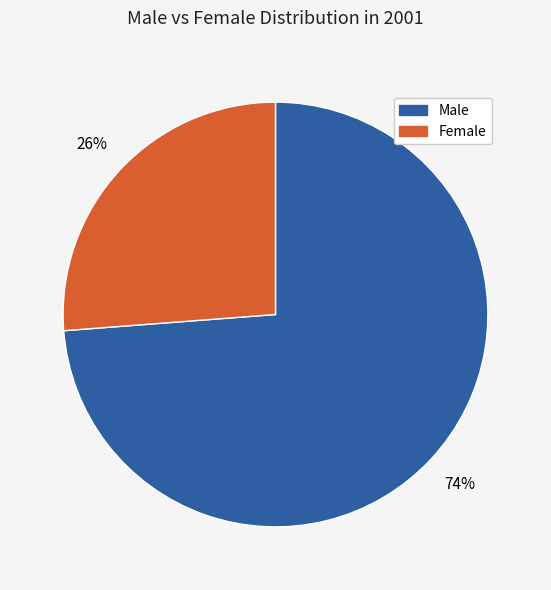

Which slice is the largest?

Male